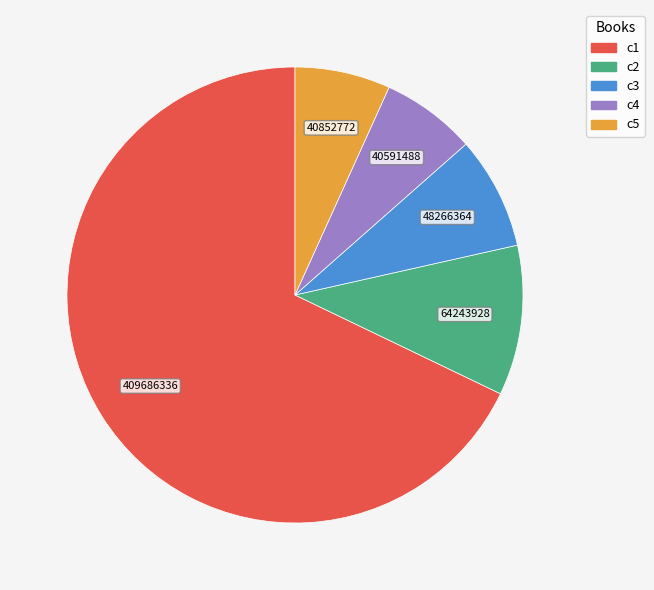

Does any single category account for the majority?

Yes